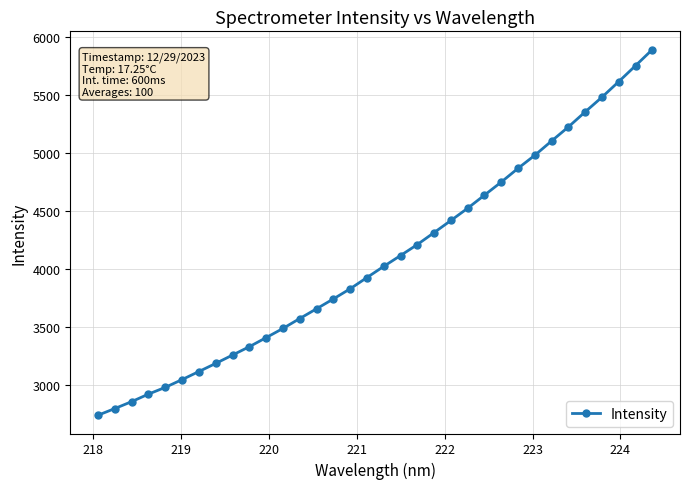

What is the difference between the maximum and second lowest values?

3100.4